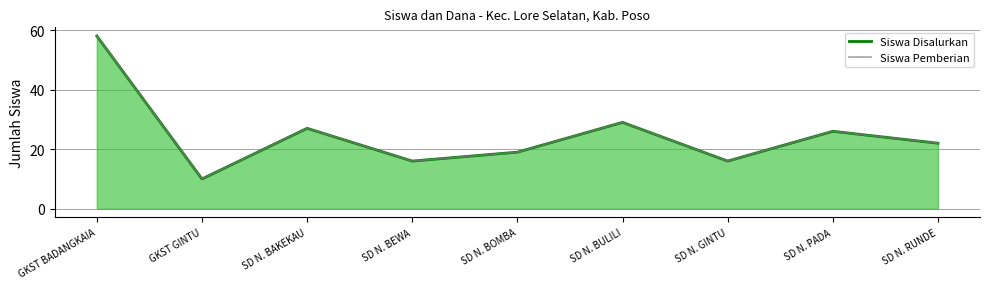

In Siswa Disalurkan, how many points are higher than both neighbors (excluding endpoints)?

3